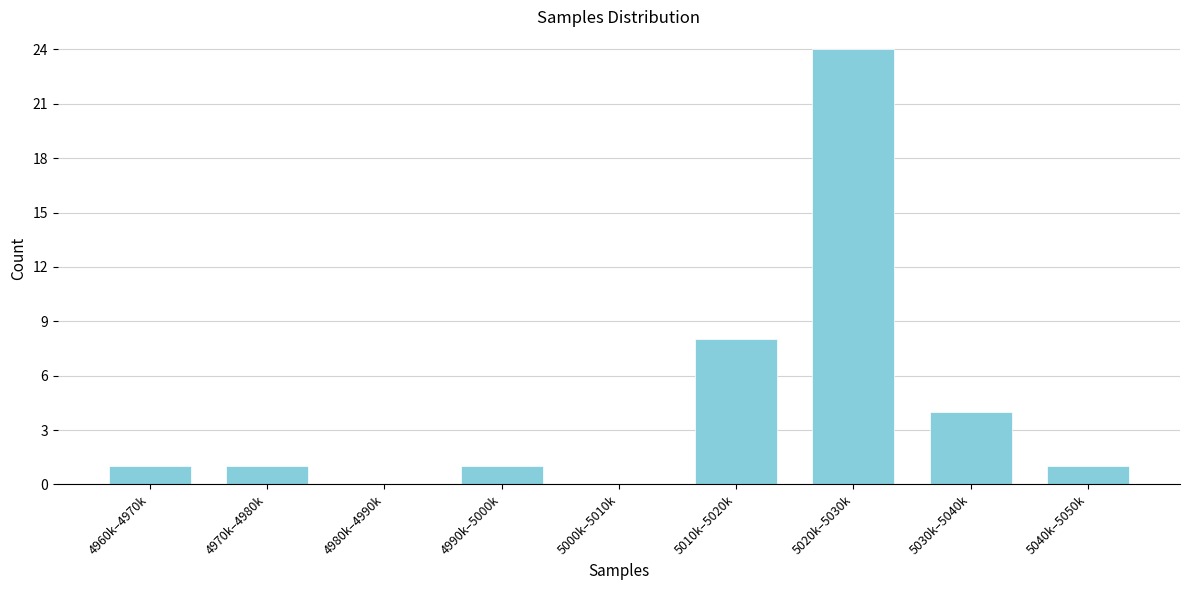

Reading left to right, transcribe all the data shown in this chart.

4960k–4970k=1	4970k–4980k=1	4980k–4990k=0	4990k–5000k=1	5000k–5010k=0	5010k–5020k=8	5020k–5030k=24	5030k–5040k=4	5040k–5050k=1